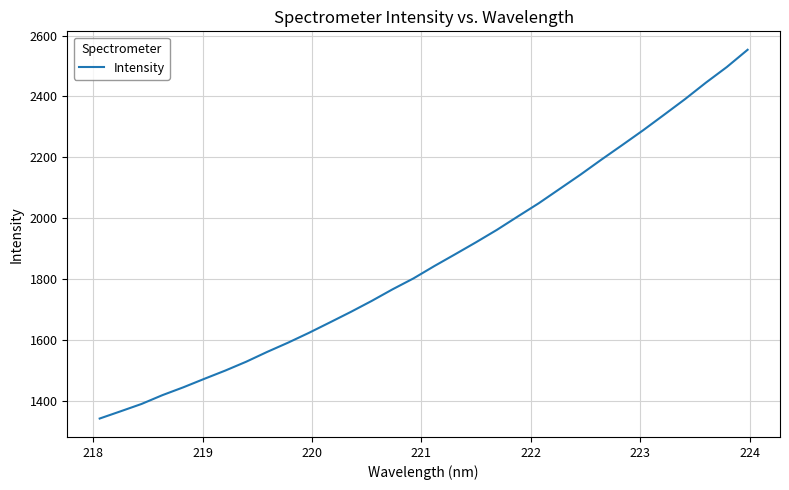

What is the minimum value shown in the chart?

1341.1